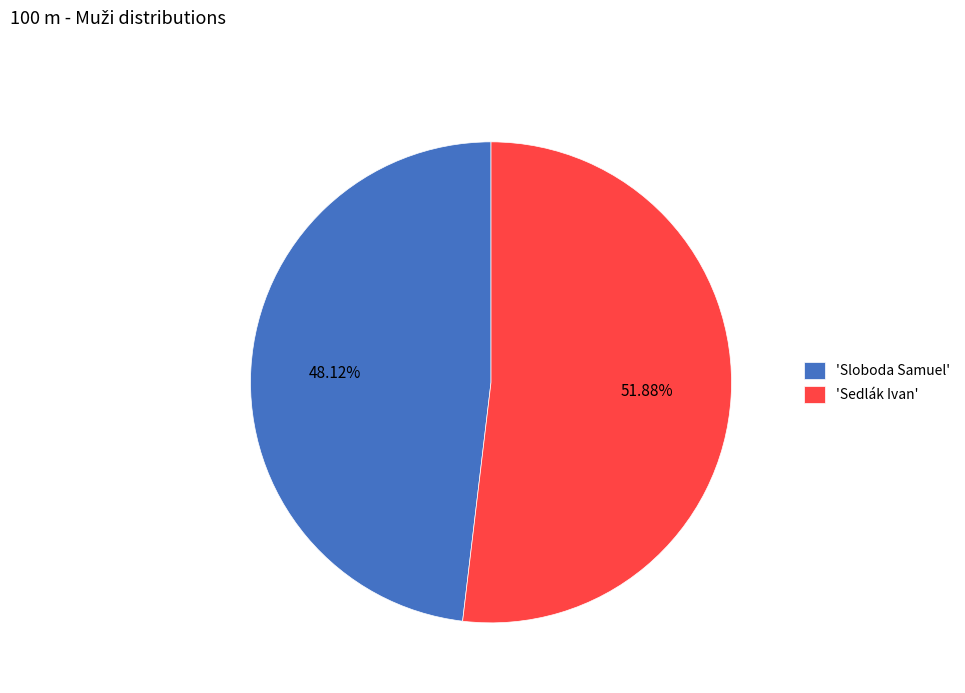

Is the sum of 'Sloboda Samuel' and 'Sedlák Ivan' greater than half?

Yes